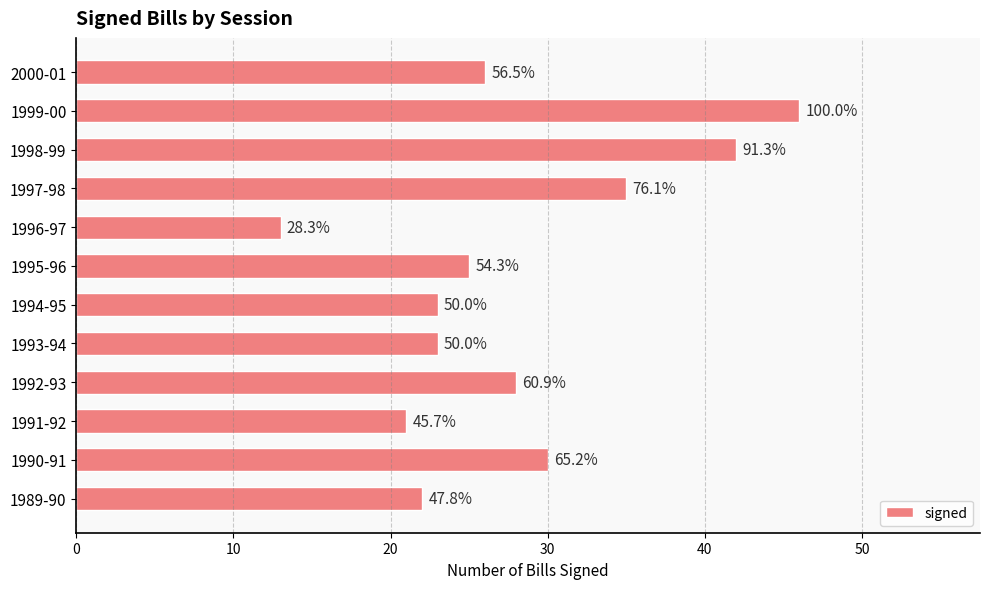

How many bars are there in total?

12